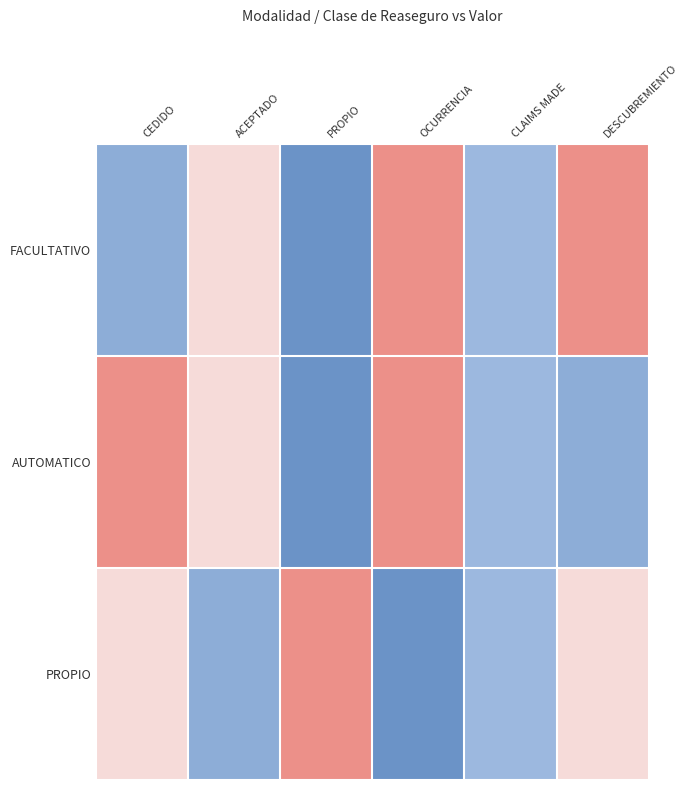

Rank the series by their maximum value, from lowest to highest.

FACULTATIVO, AUTOMATICO, PROPIO